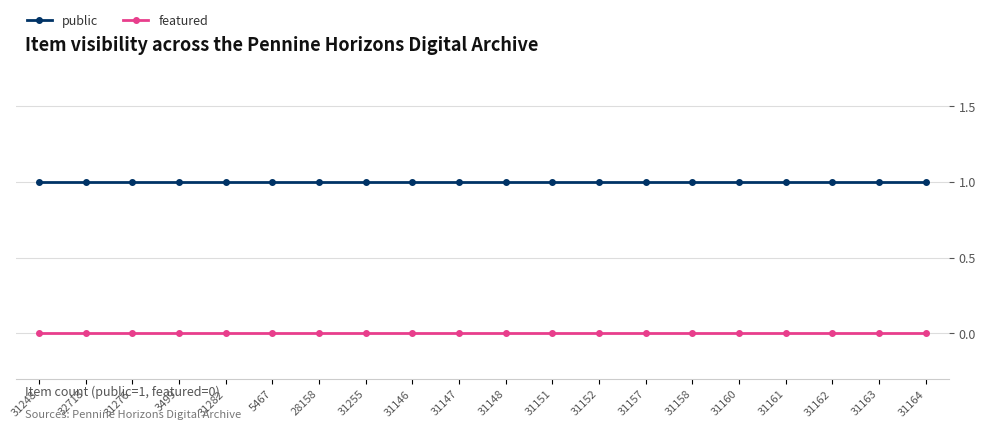

What are all the series names shown in the legend?

public, featured